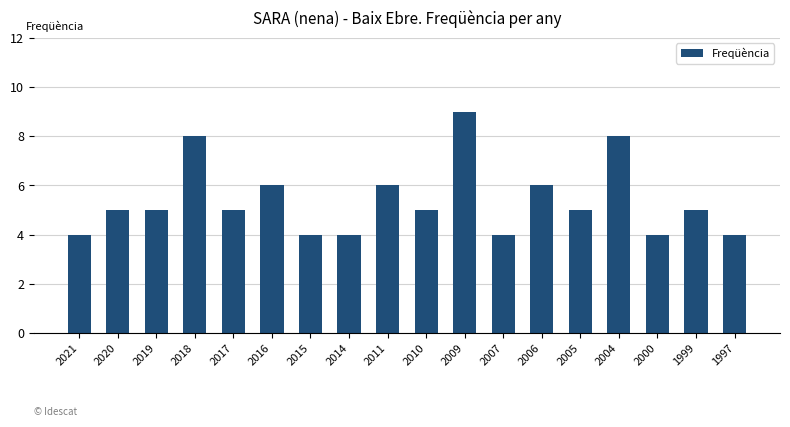

Count the number of data series in this chart.

1